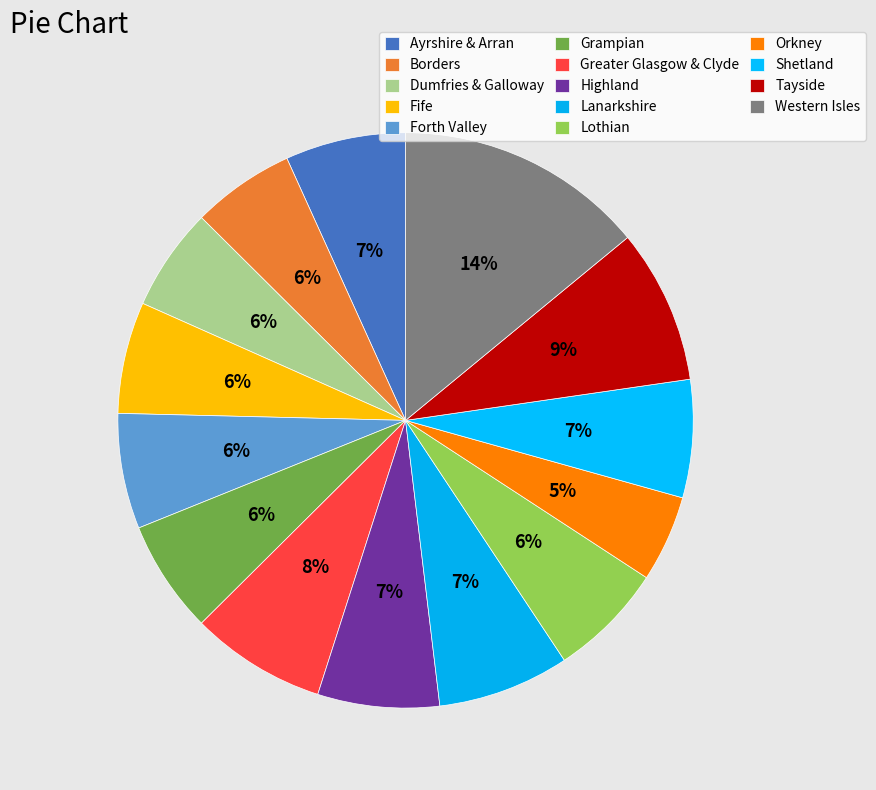

Rank the categories by value from lowest to highest.

Orkney, Borders, Dumfries & Galloway, Fife, Grampian, Forth Valley, Lothian, Shetland, Ayrshire & Arran, Highland, Lanarkshire, Greater Glasgow & Clyde, Tayside, Western Isles